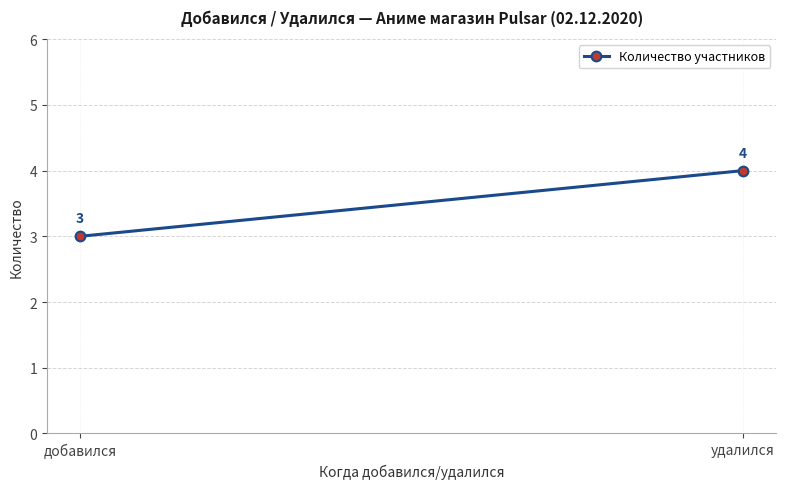

Rank the categories by value from highest to lowest.

удалился, добавился